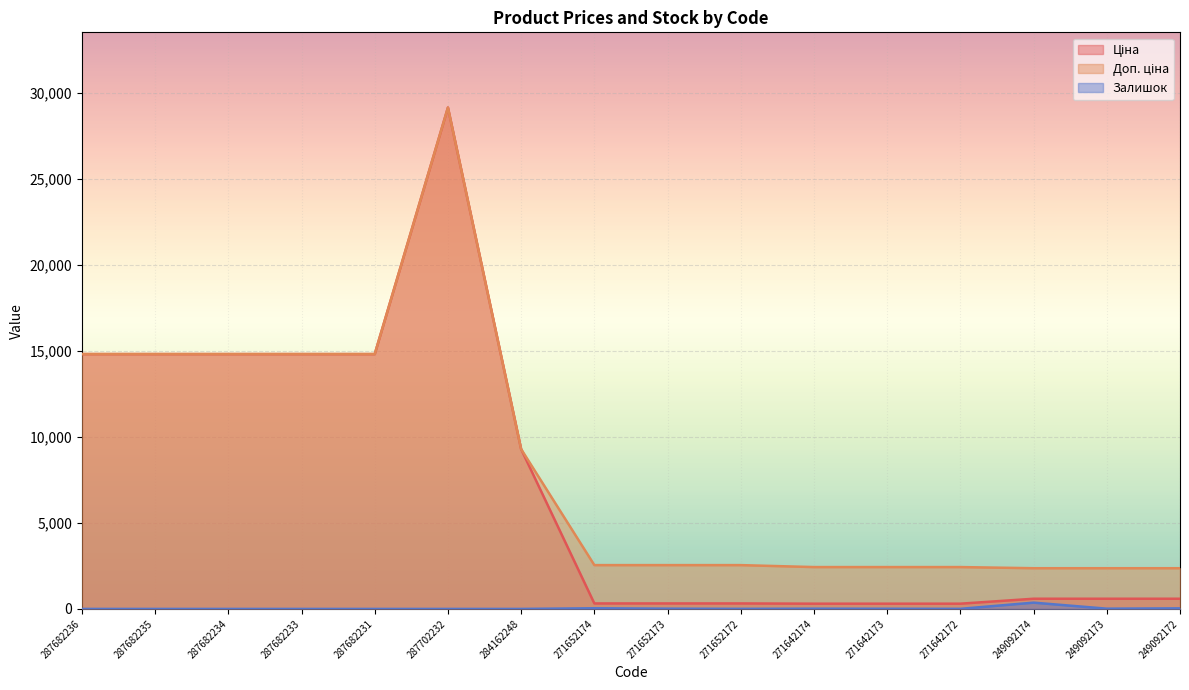

The value of Ціна at 287682235 is 25539.1. True or false?

False